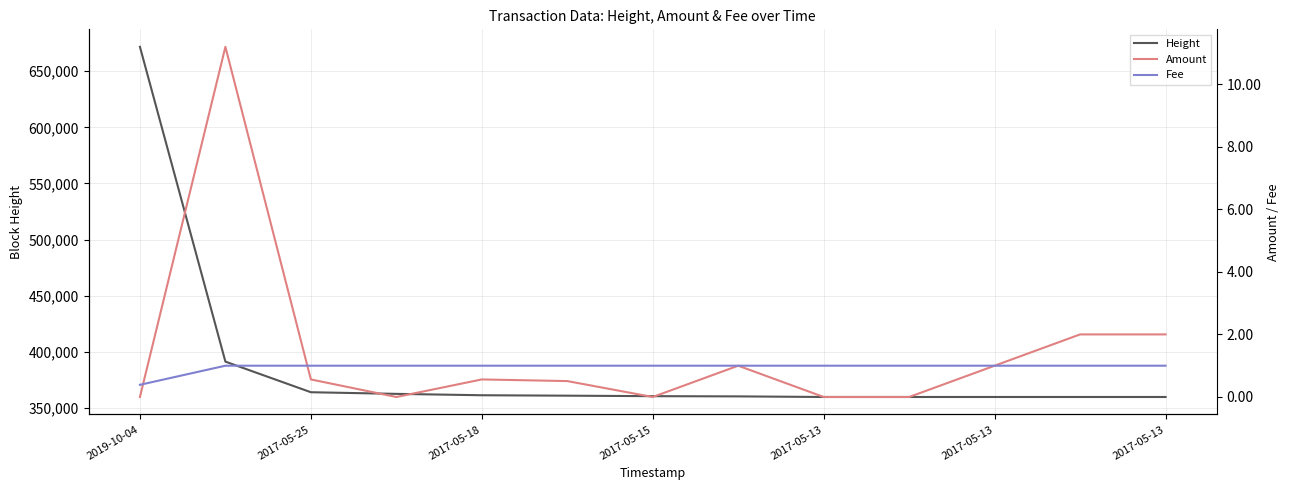

At how many categories does at least one series exceed 20351?

13